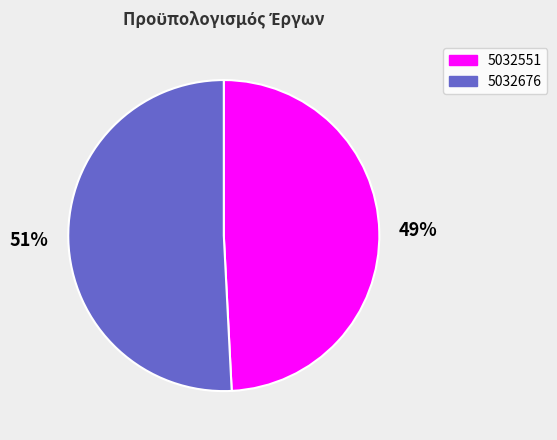

Which has a higher value, 5032551 or 5032676?

5032676